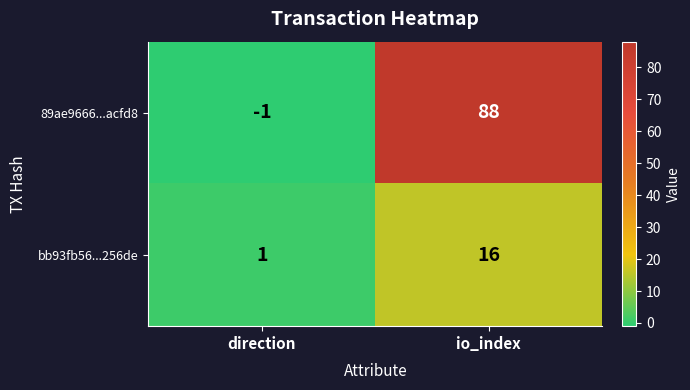

What is the greatest value displayed?

88